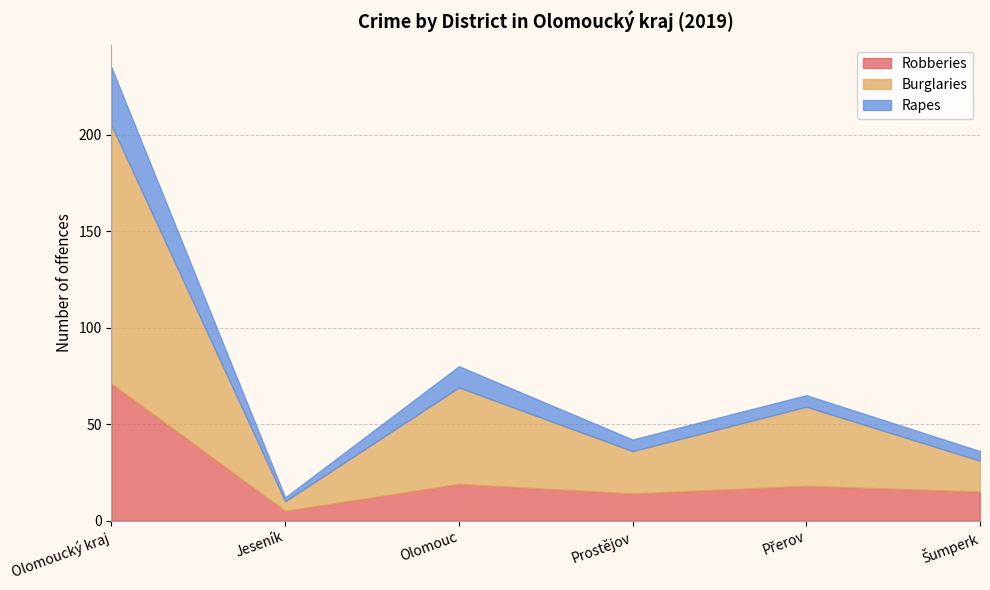

True or false: Robberies and Burglaries cross at least once.

False